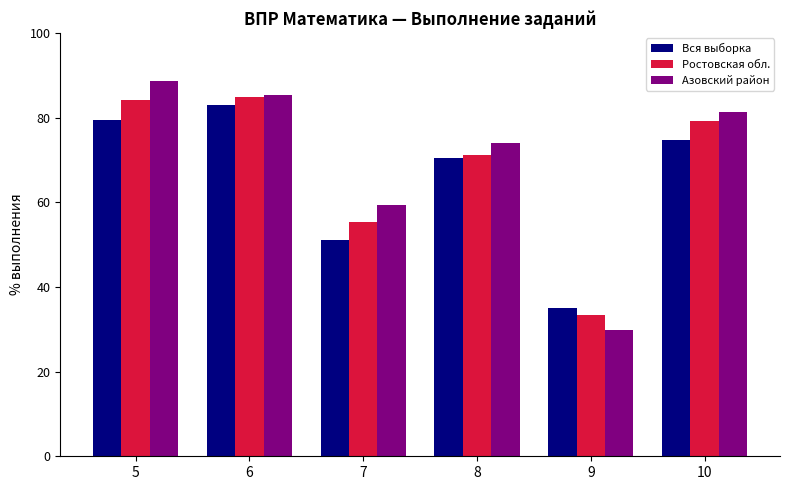

What are all the series names shown in the legend?

Вся выборка, Ростовская обл., Азовский район